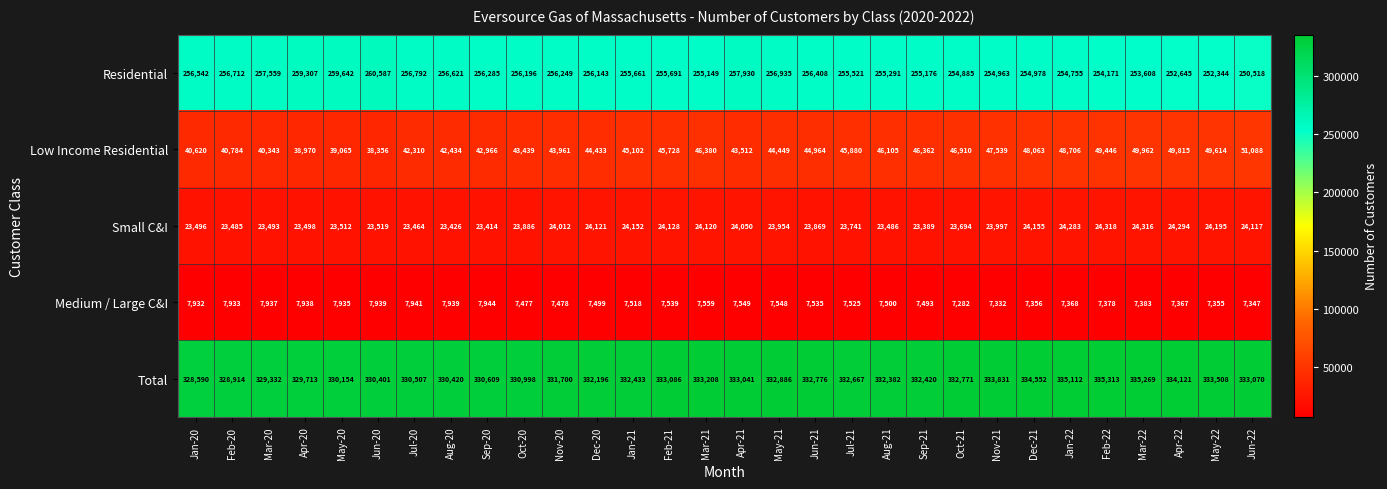

Which category has the lowest value in the Small C&I series?

Sep-21